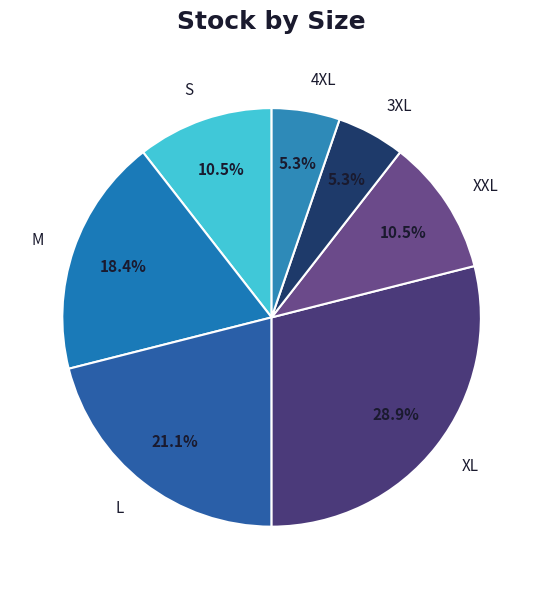

To the nearest percent, what portion does 3XL represent?

5%